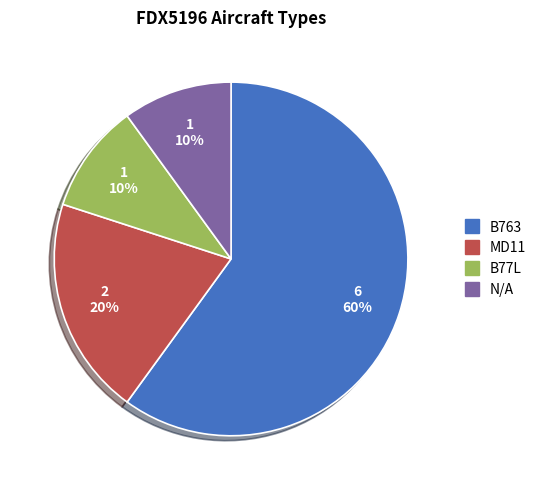

To the nearest percent, what is the combined percentage of MD11 and B77L?

30%